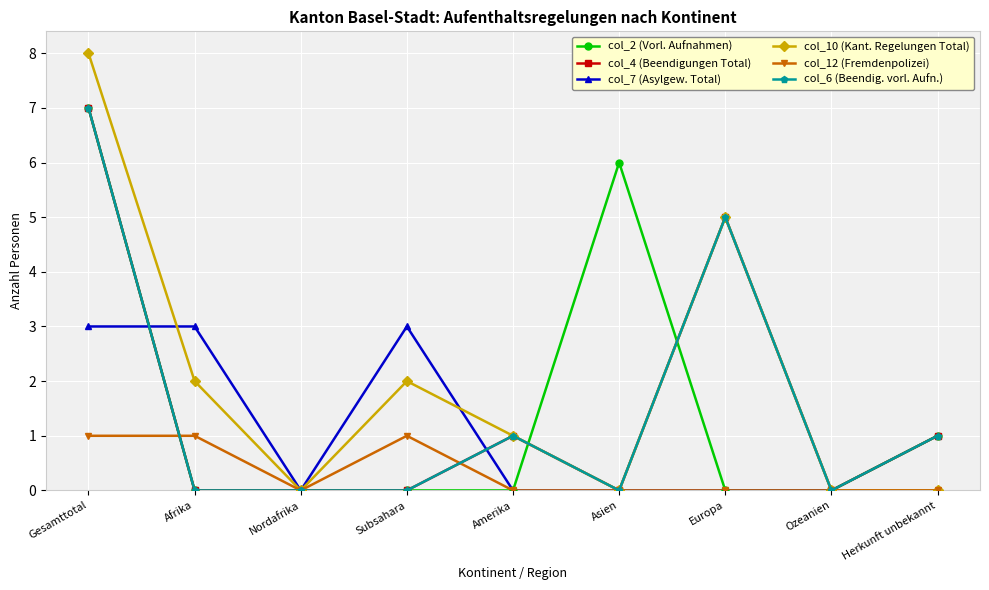

Does the chart have visible grid lines?

Yes